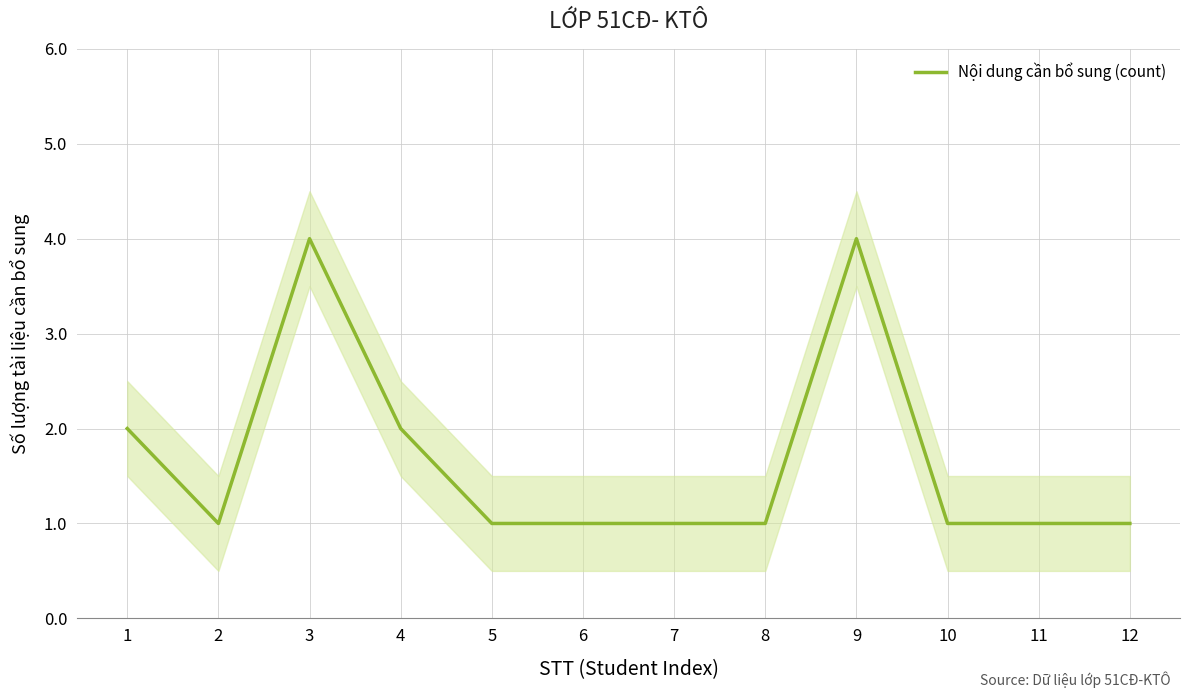

How many categories are shown in the chart?

12